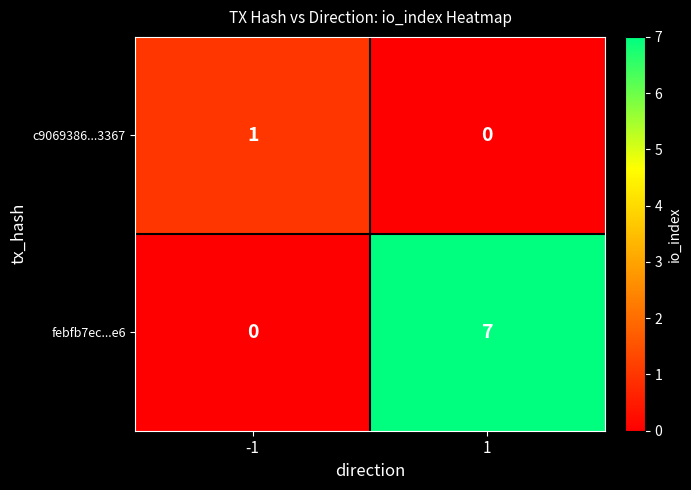

What is the highest value of the febfb7ec...e6 series?

7